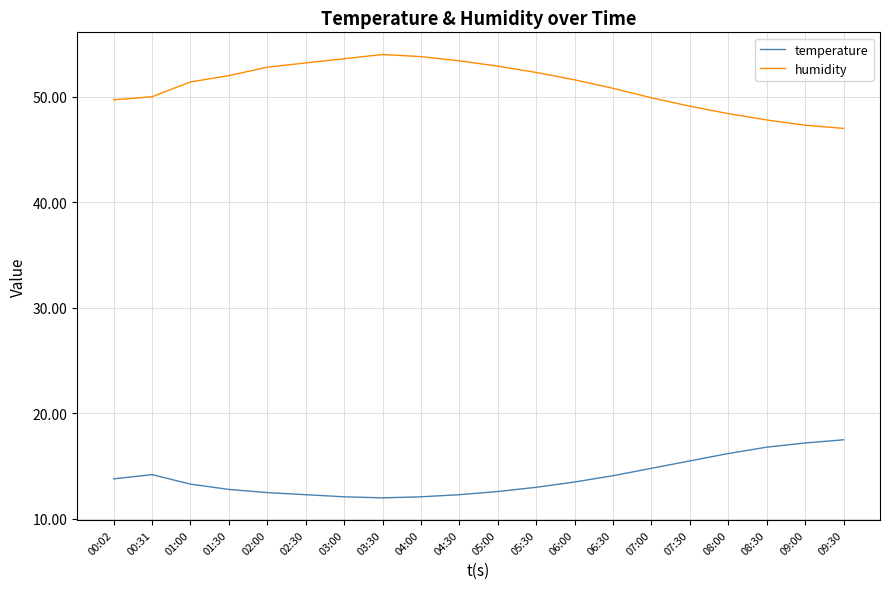

What is the spread (max minus min) of values at 09:00?

30.1